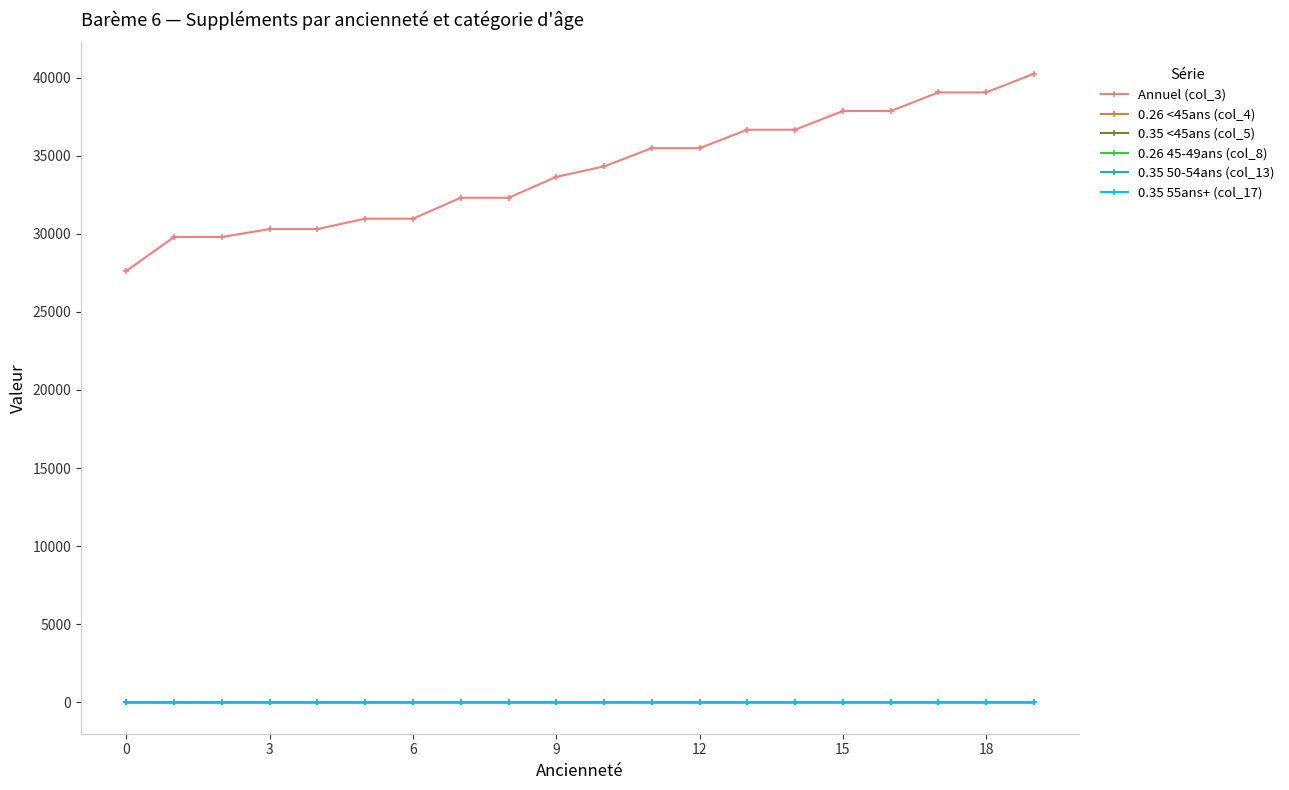

True or false: 0.35 <45ans (col_5) and Annuel (col_3) cross at least once.

False